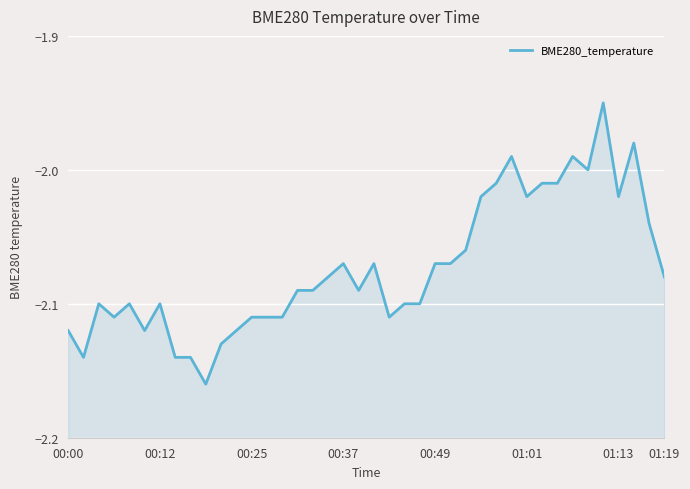

What is the maximum value shown in the chart?

-1.9